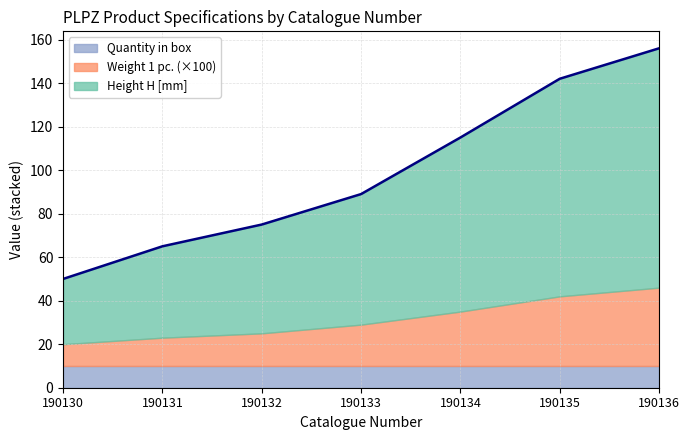

Which series changed the most between 190131 and 190136?

Height H [mm]